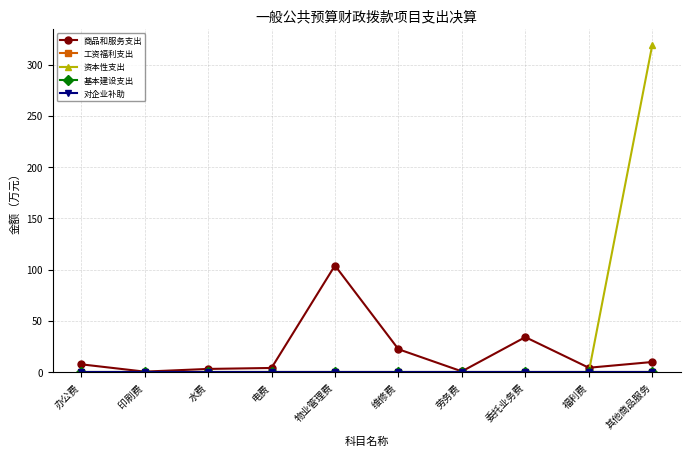

Does the chart have visible grid lines?

Yes